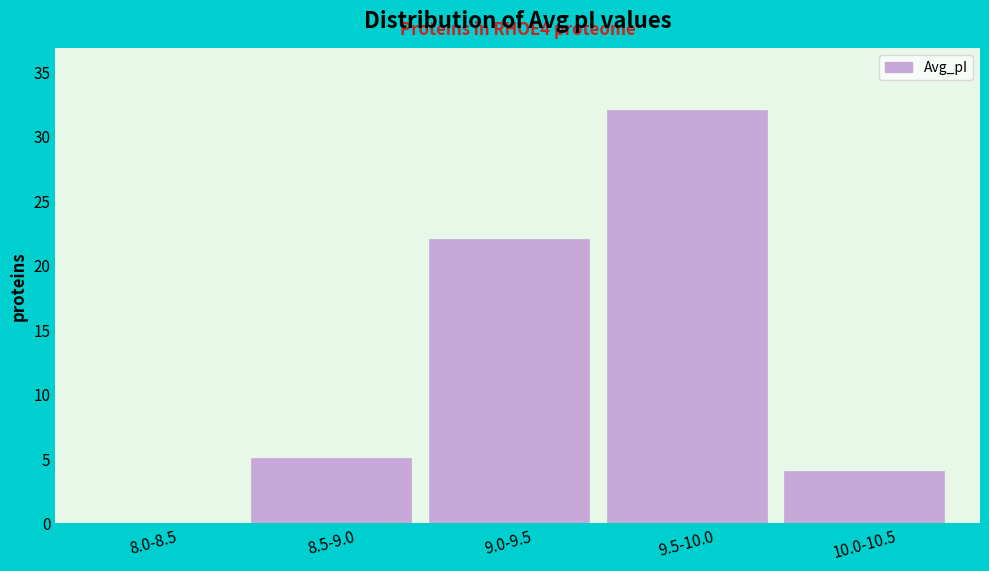

Reading right to left, transcribe all the data shown in this chart.

10.0-10.5=4	9.5-10.0=32	9.0-9.5=22	8.5-9.0=5	8.0-8.5=0